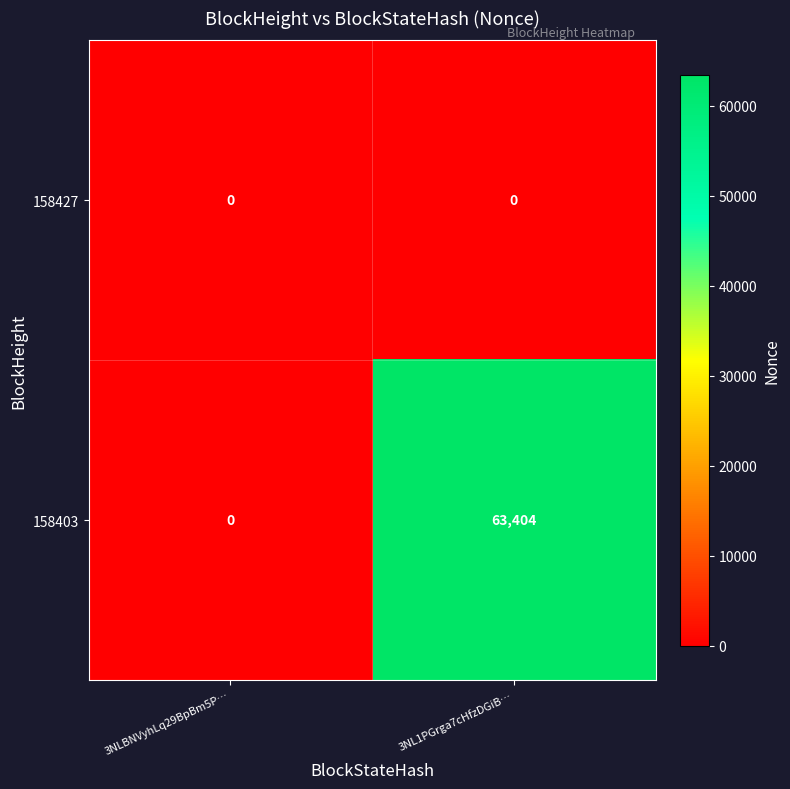

True or false: 158403 has a value of 86736 at 3NL1PGrga7cHfzDGiB….

False